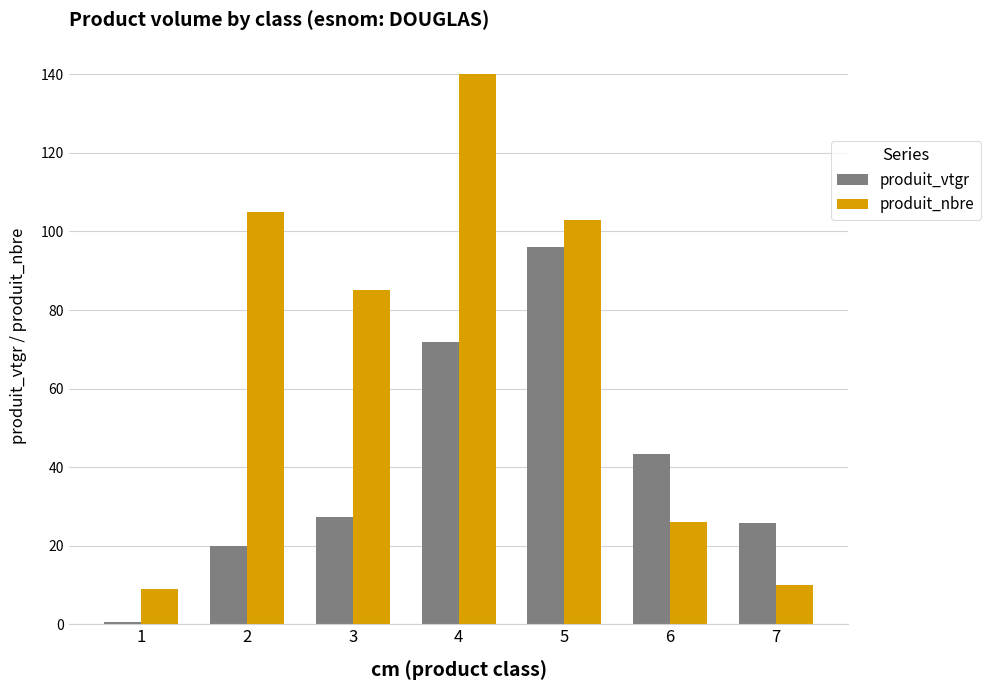

How many bars are there in total?

14